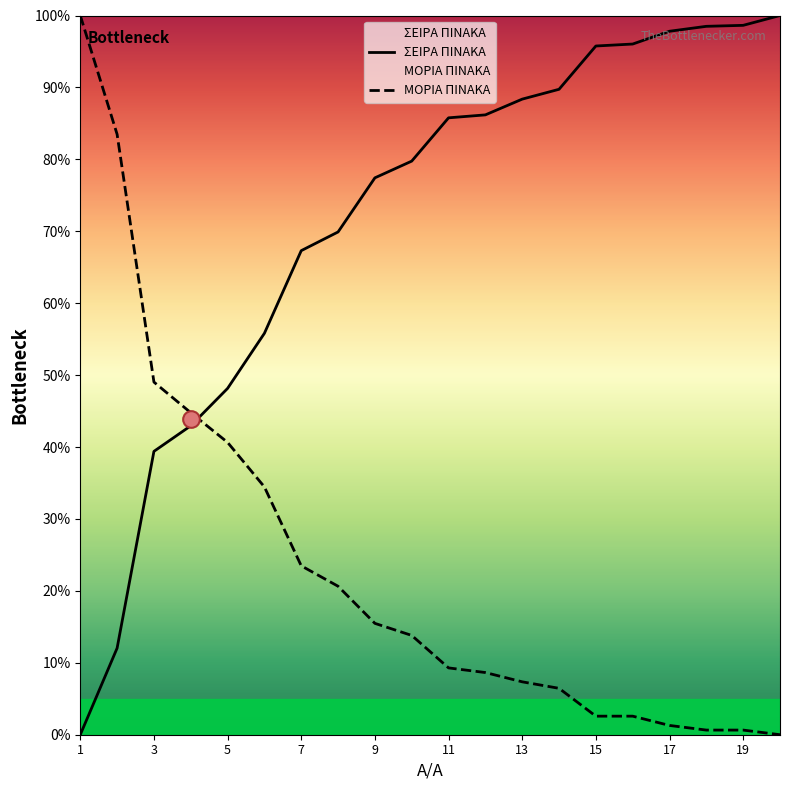

True or false: ΜΟΡΙΑ ΠΙΝΑΚΑ and ΣΕΙΡΑ ΠΙΝΑΚΑ intersect in this chart.

True